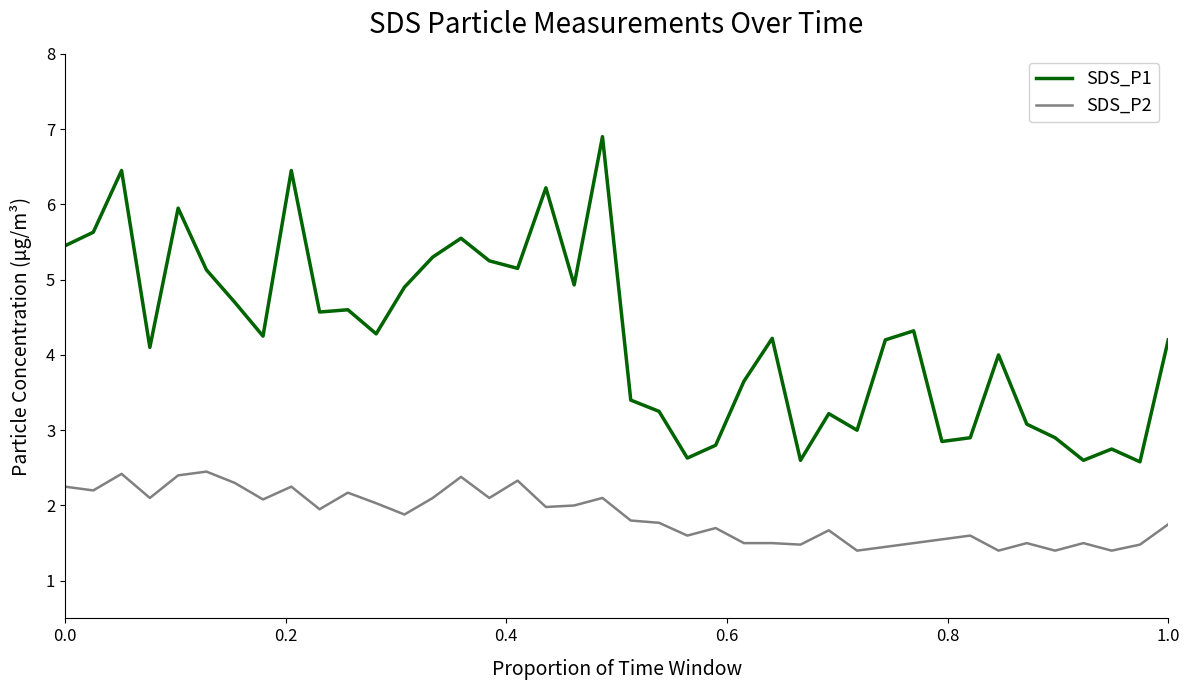

What is the minimum value shown in the chart?

1.4